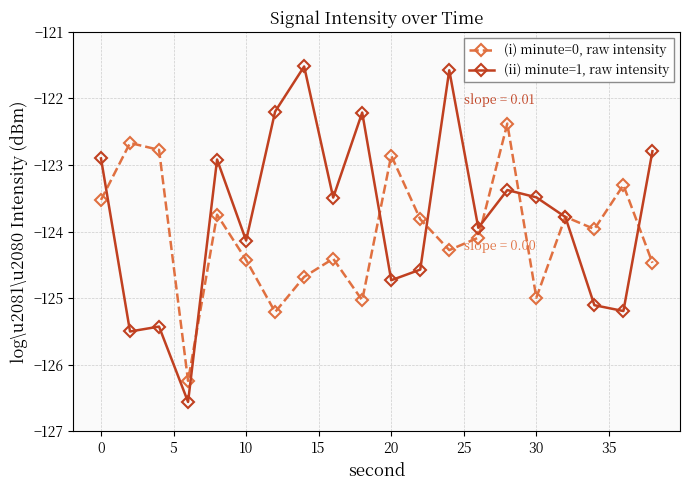

What are all the series names shown in the legend?

(i) minute=0, raw intensity, (ii) minute=1, raw intensity